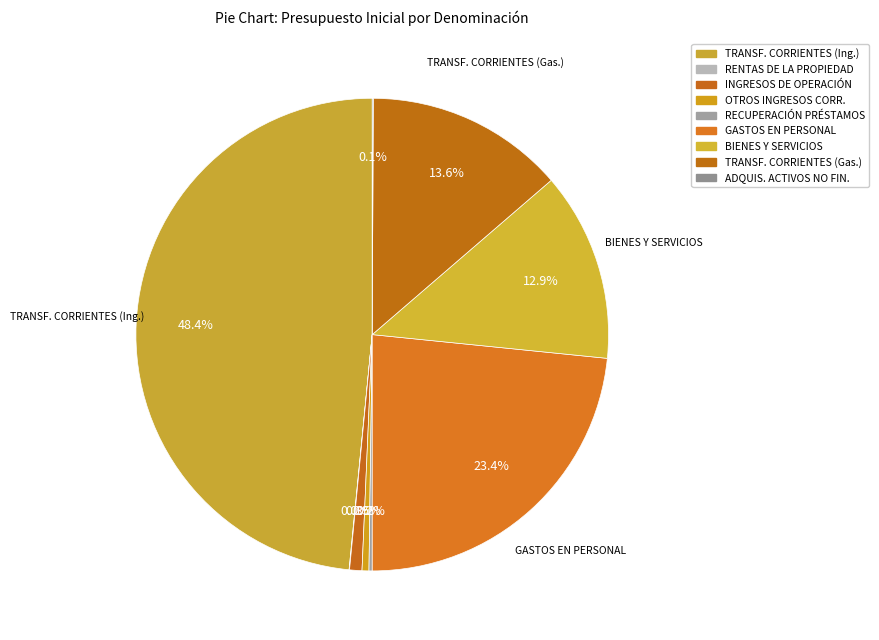

Which slice is the largest?

TRANSFERENCIAS CORRIENTES (Ingresos)